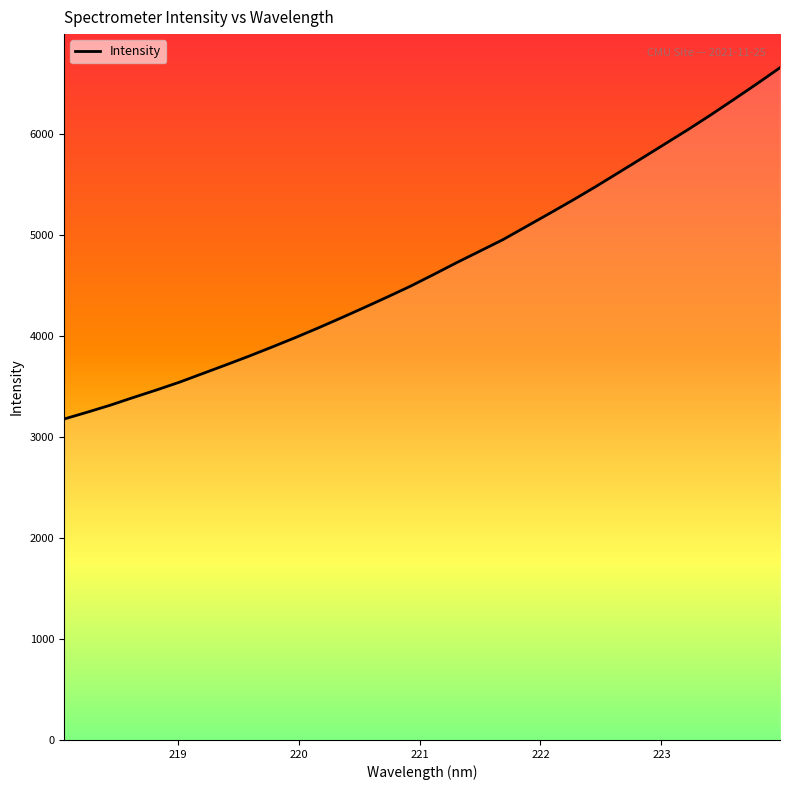

What is the difference between the maximum and minimum values?

3480.6